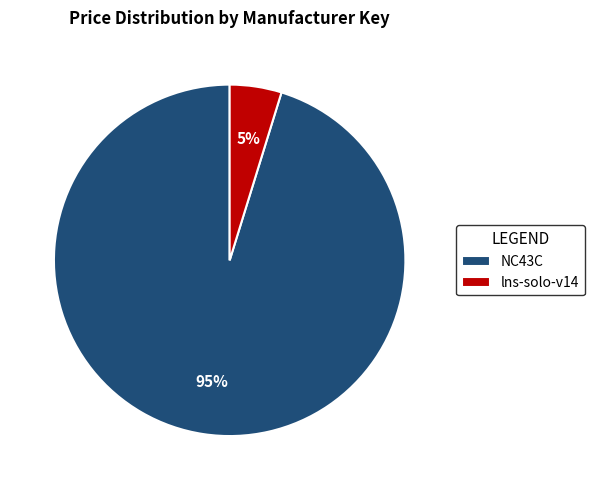

Is there a majority slice in this chart?

Yes